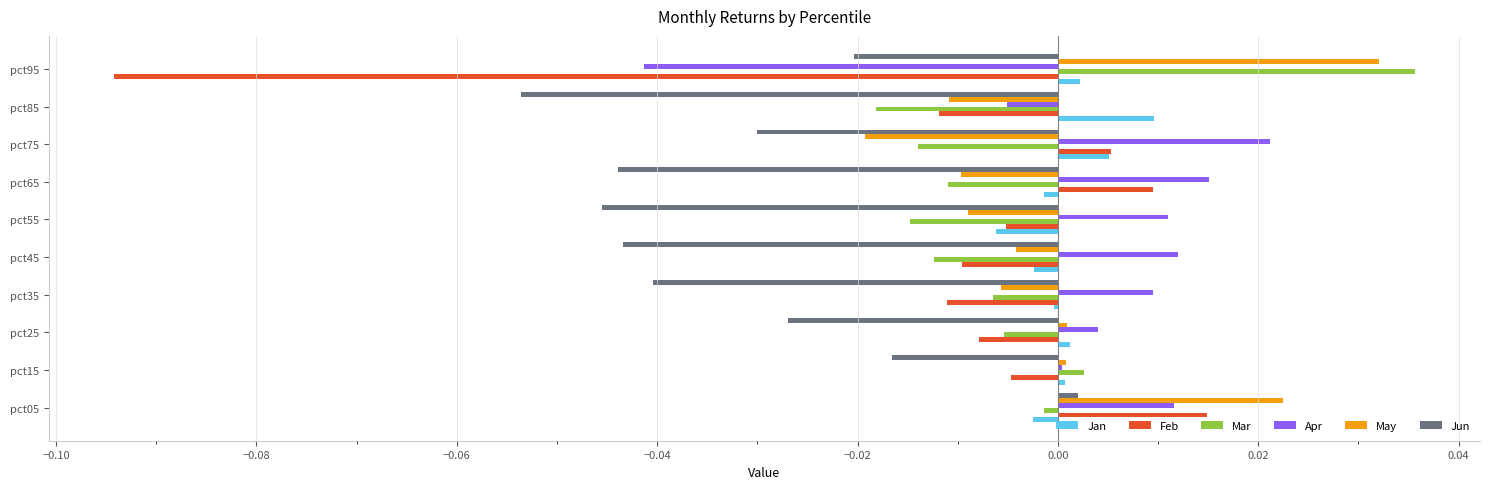

The value of Feb at pct85 is -0.0. True or false?

True